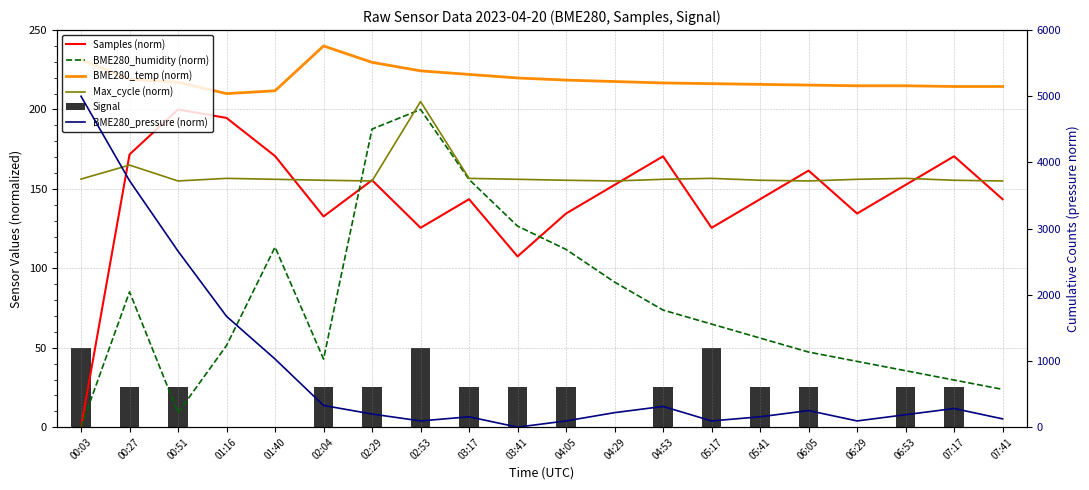

At which category is the sum across all series the highest?

00:03